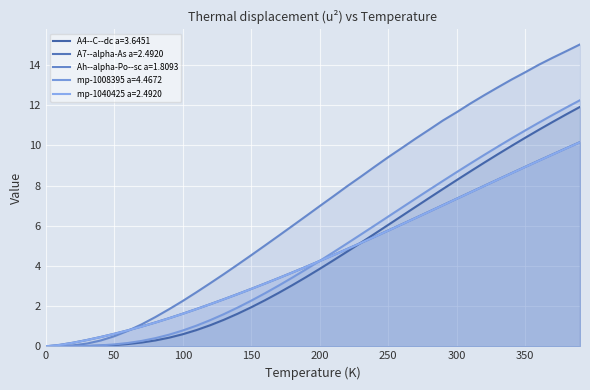

True or false: mp-1008395 a=4.4672 has more than 1 interior local peaks.

False